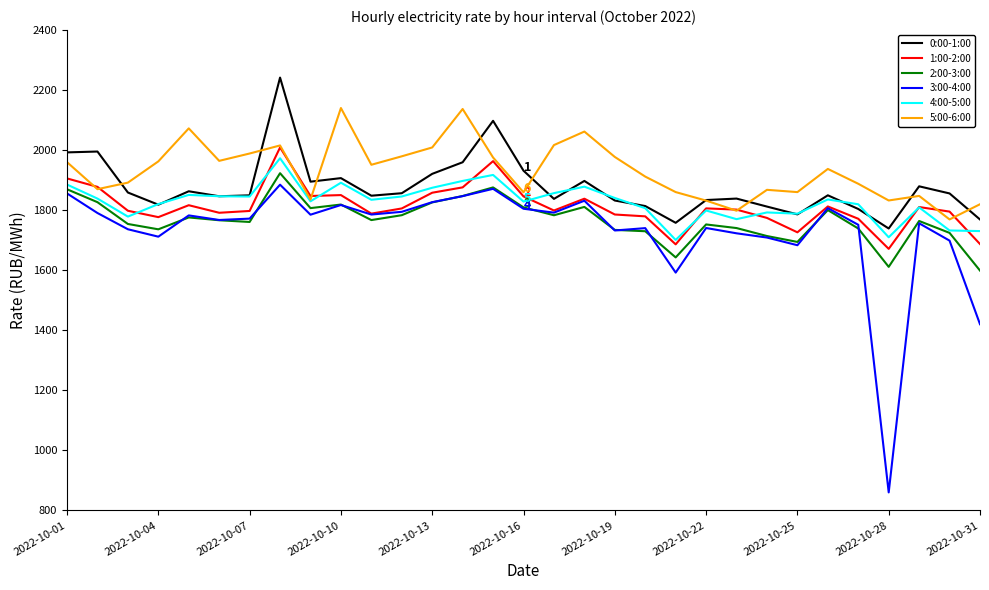

Is this an area chart (filled region under the line)?

No